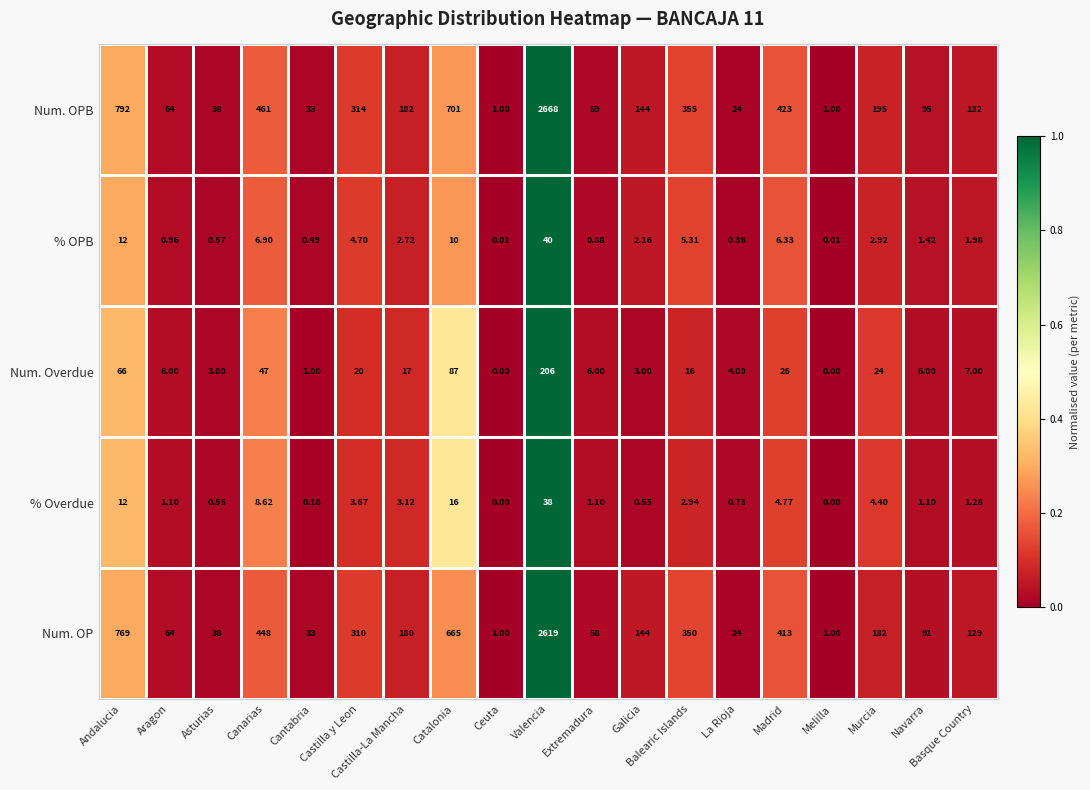

Which series has the widest spread of values?

Num. OPB